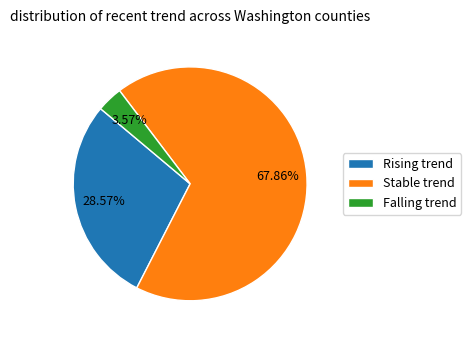

Does Falling trend account for over 50% of the chart?

No